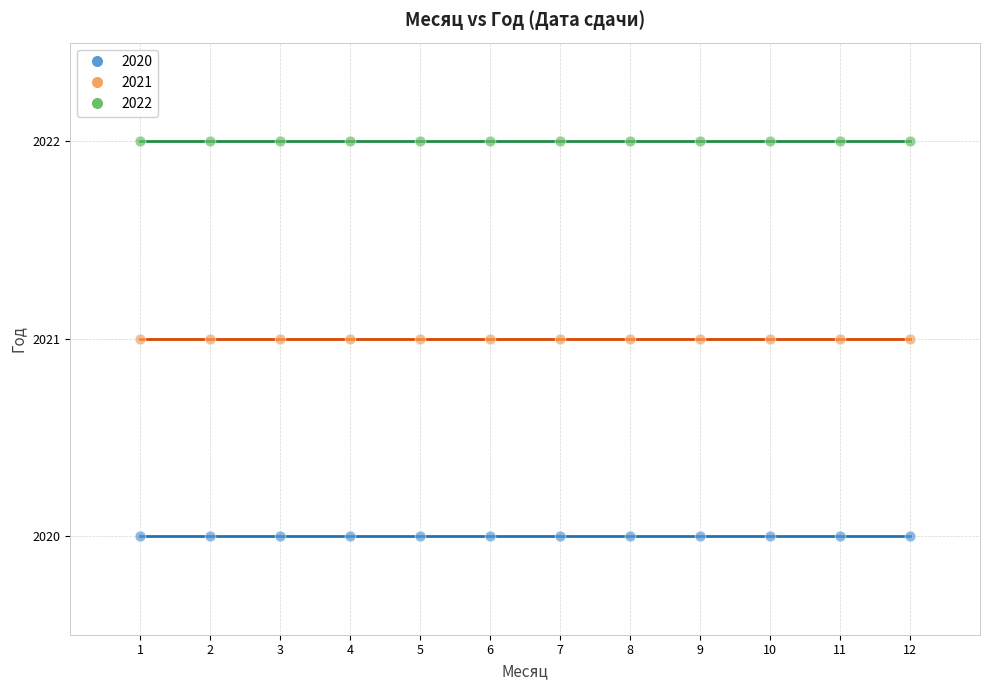

Which series contains the highest Y value?

2022